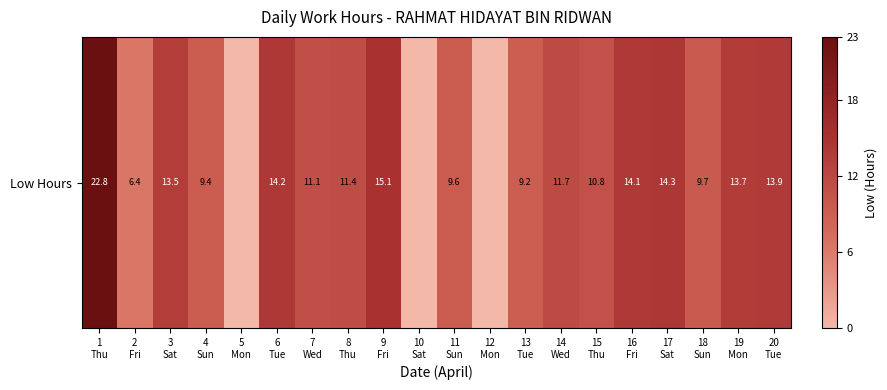

The chart shows a value of 0.0 at 12
Mon. True or false?

True